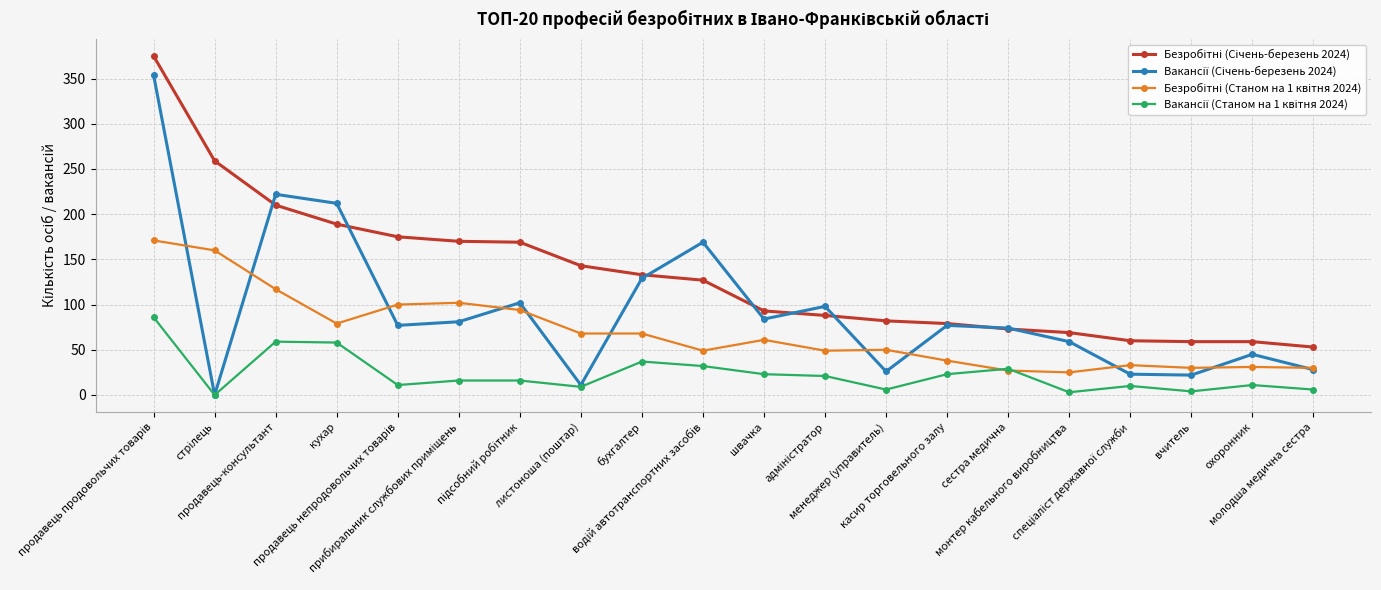

What is the maximum value shown in the chart?

375